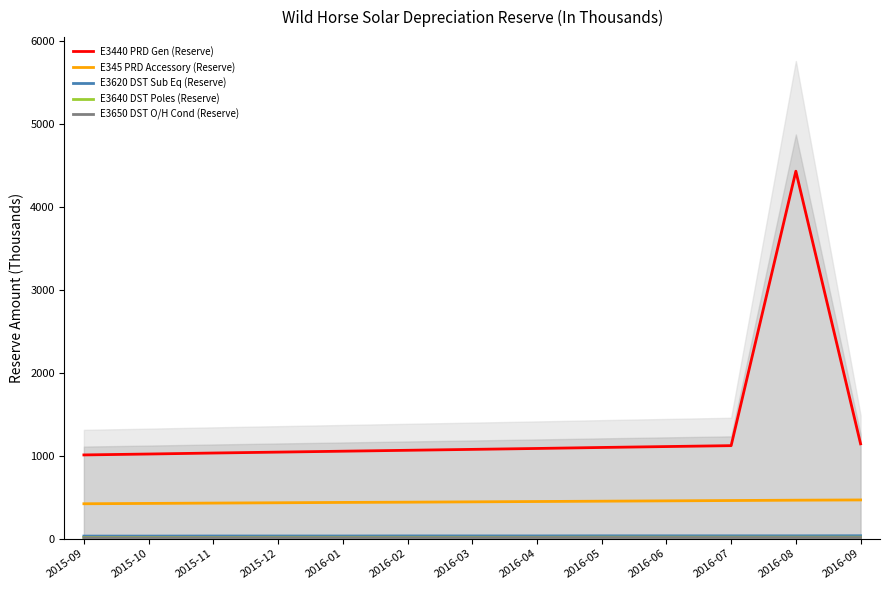

At which label does E345 PRD Accessory (Reserve) reach its minimum?

2015-09